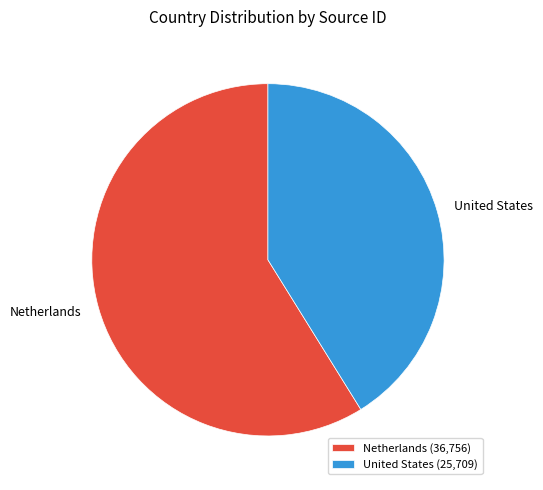

Combined, do Netherlands and United States account for over 50%?

Yes